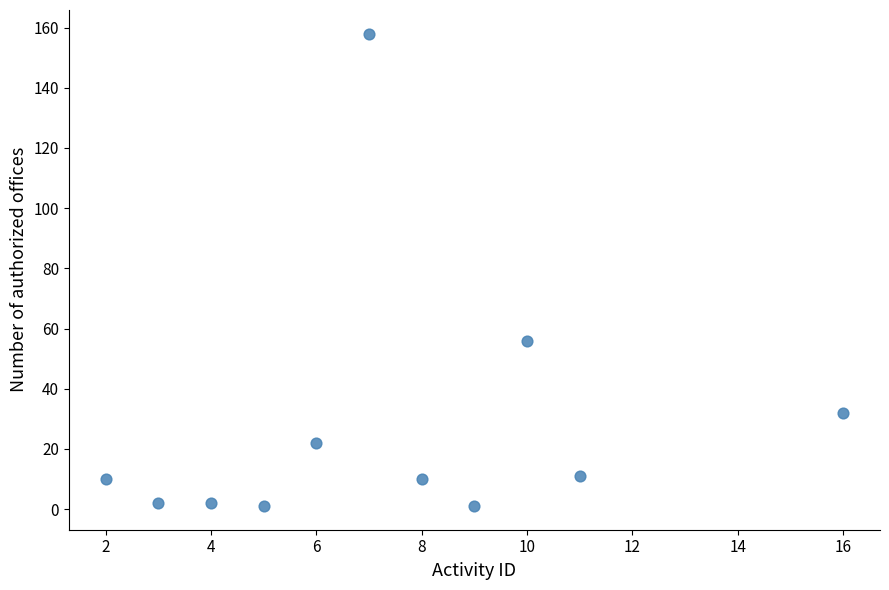

What Y value in the scatter plot is closest to 79?

56